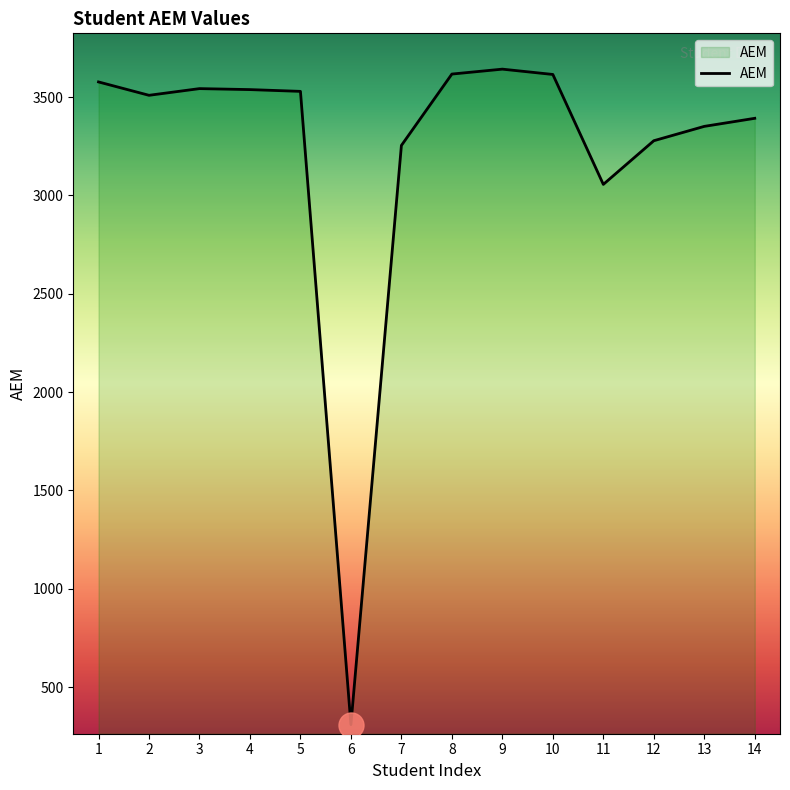

What is the difference between the values at 5 and 10?

86